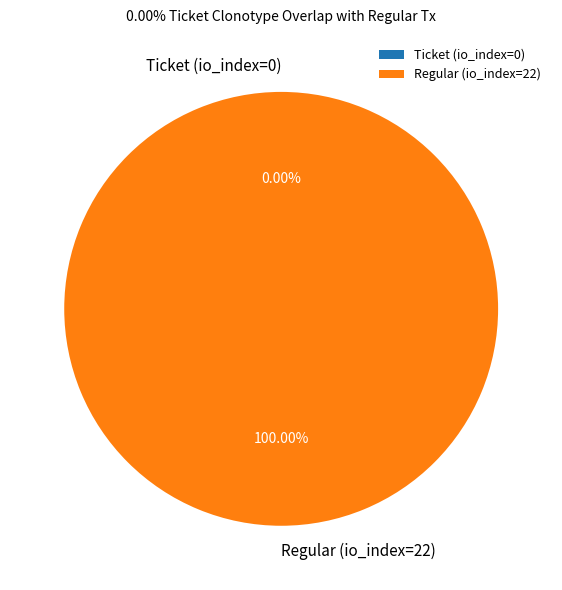

Rank the categories by value from highest to lowest.

Regular (io_index=22), Ticket (io_index=0)